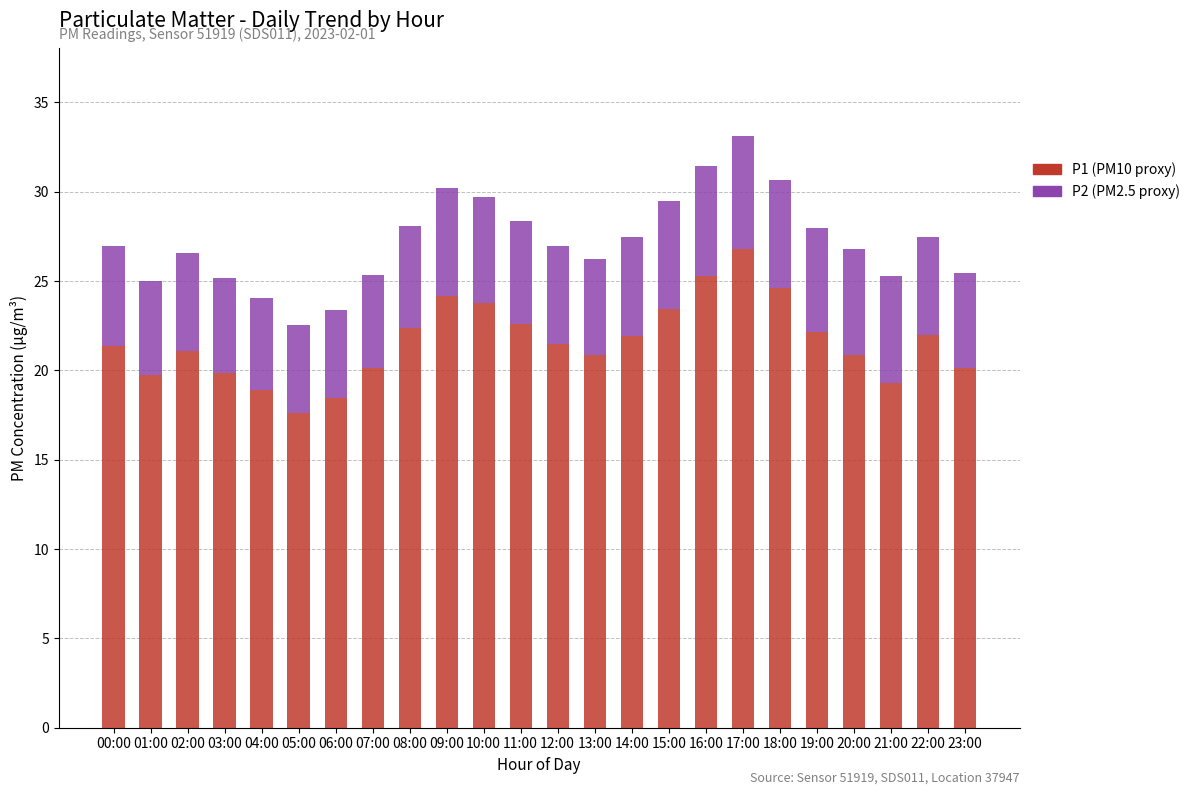

At which category is the sum across all series the highest?

17:00